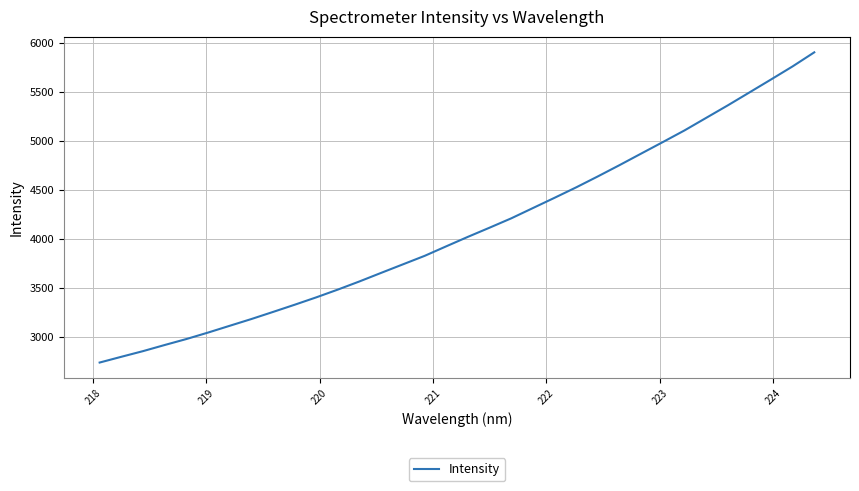

What is the greatest value displayed?

5907.2